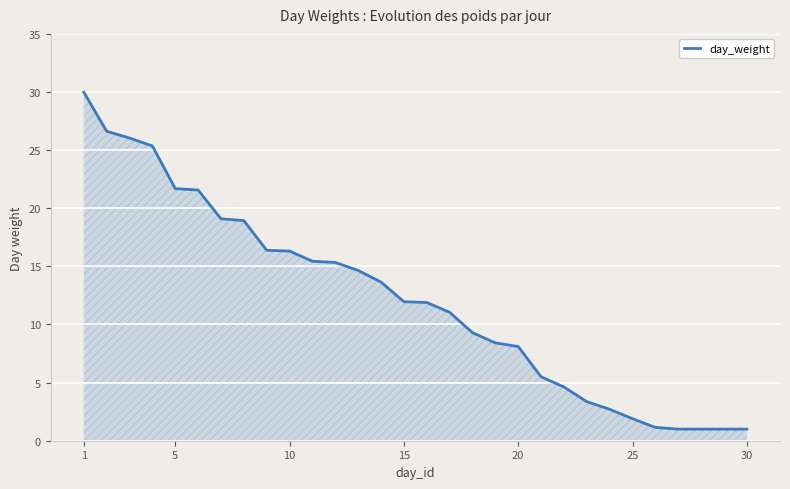

What is the smallest value displayed?

1.0